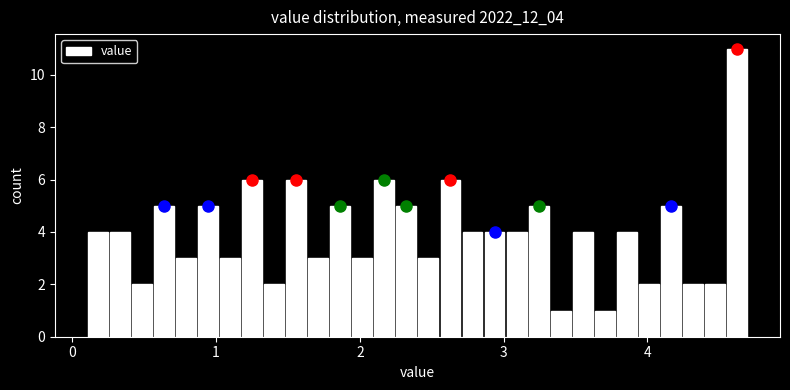

Read against the x-axis, roughly where is the centre of the tallest bar?

4.6